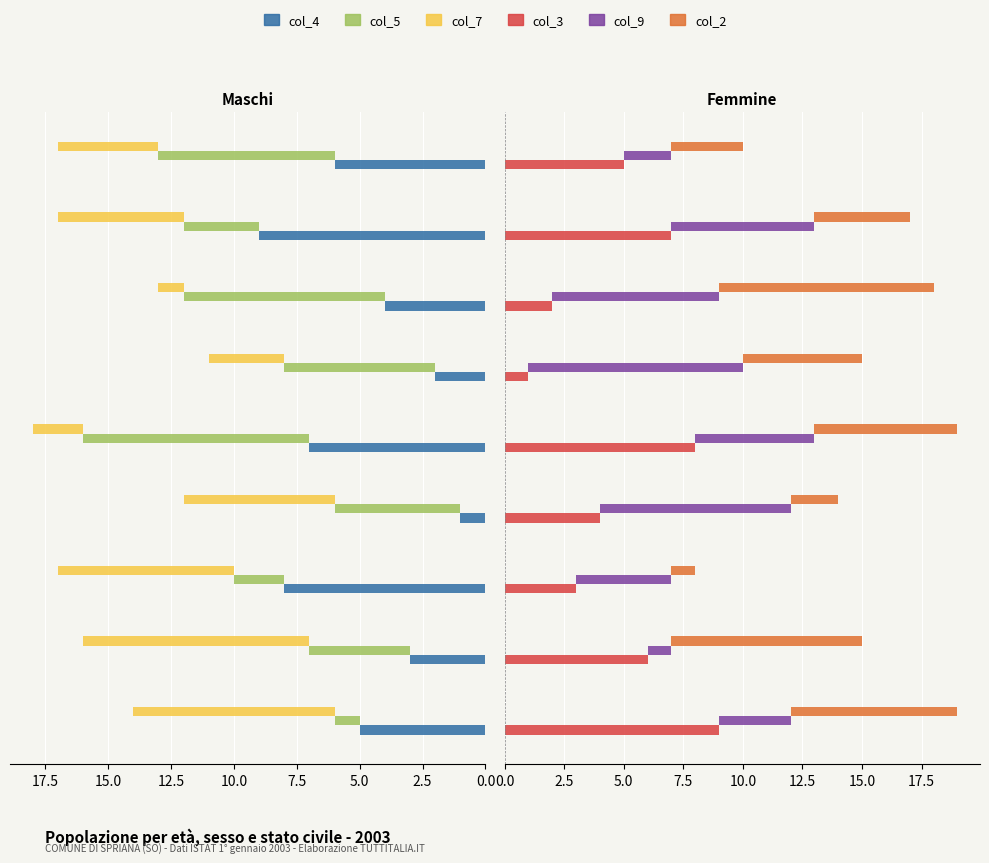

How many values in the col_3 series are below 5?

4